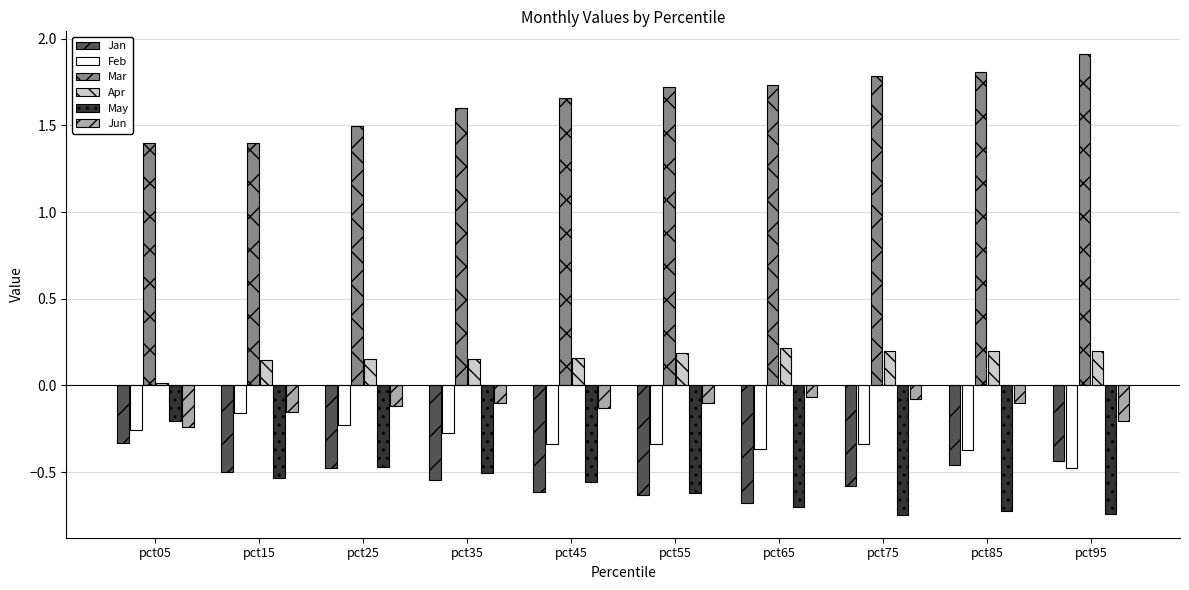

Which category has the highest value in the Feb series?

pct15